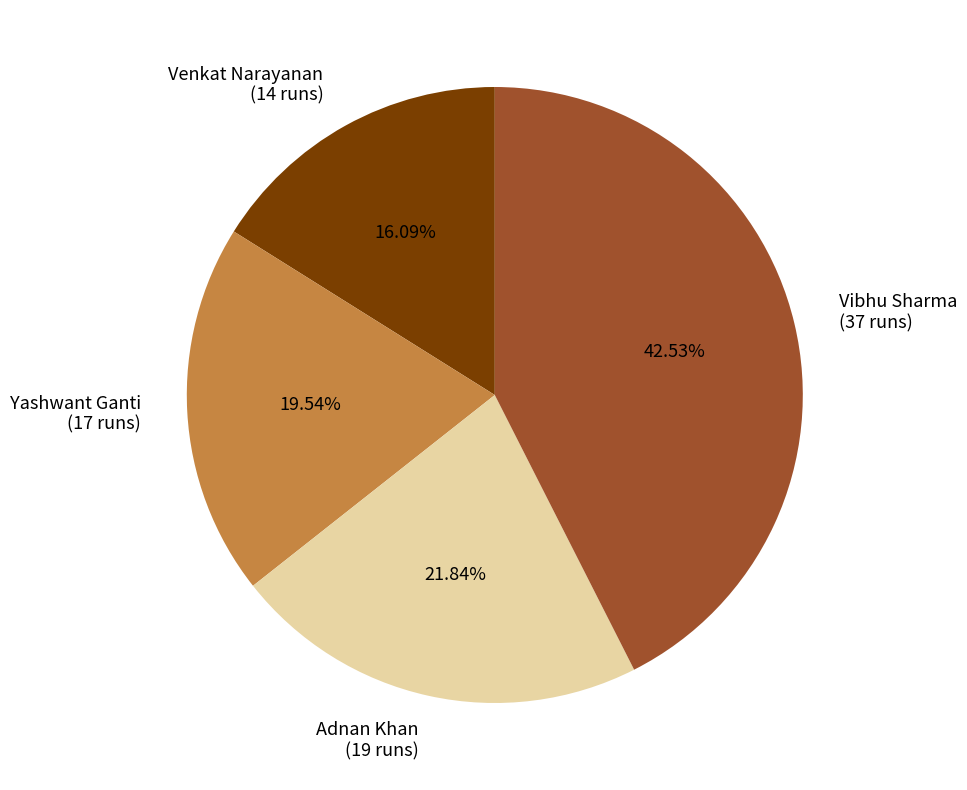

Rank the categories by value from highest to lowest.

Vibhu Sharma, Adnan Khan, Yashwant Ganti, Venkat Narayanan